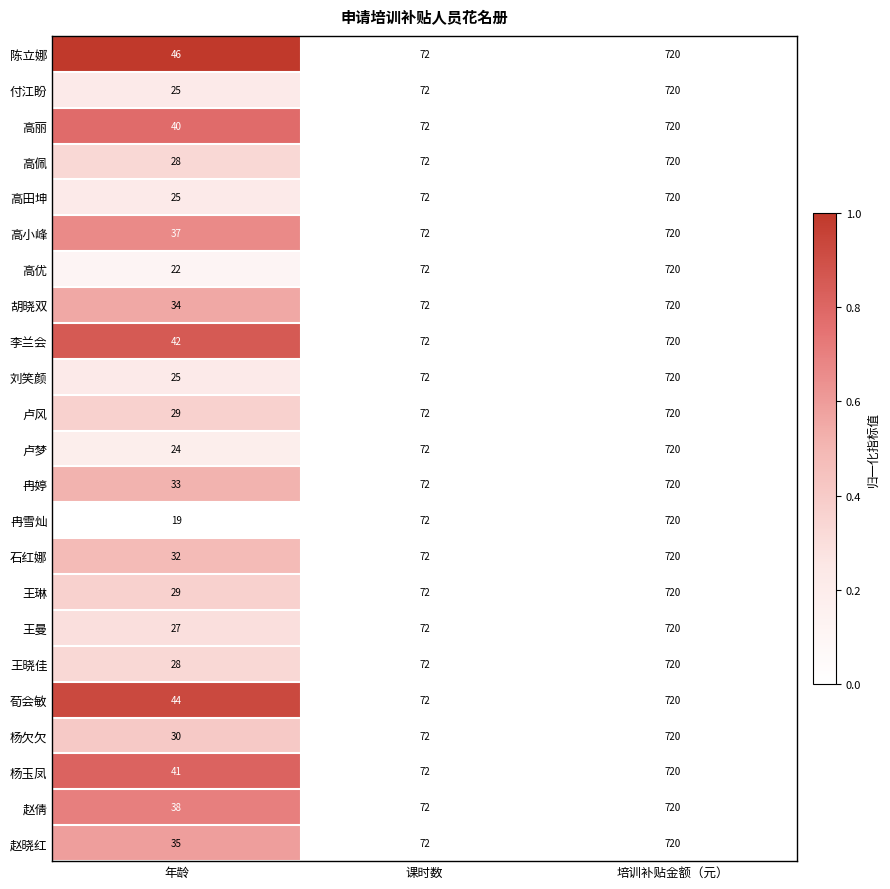

Rank the categories by 冉婷 value from highest to lowest.

培训补贴金额（元）, 课时数, 年龄